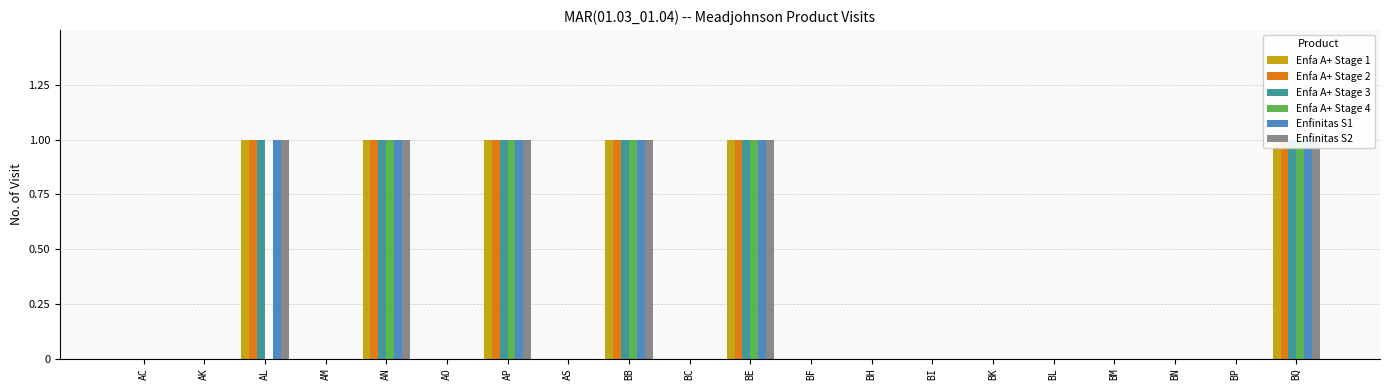

What is the label of the 5th bar from the right?

BL